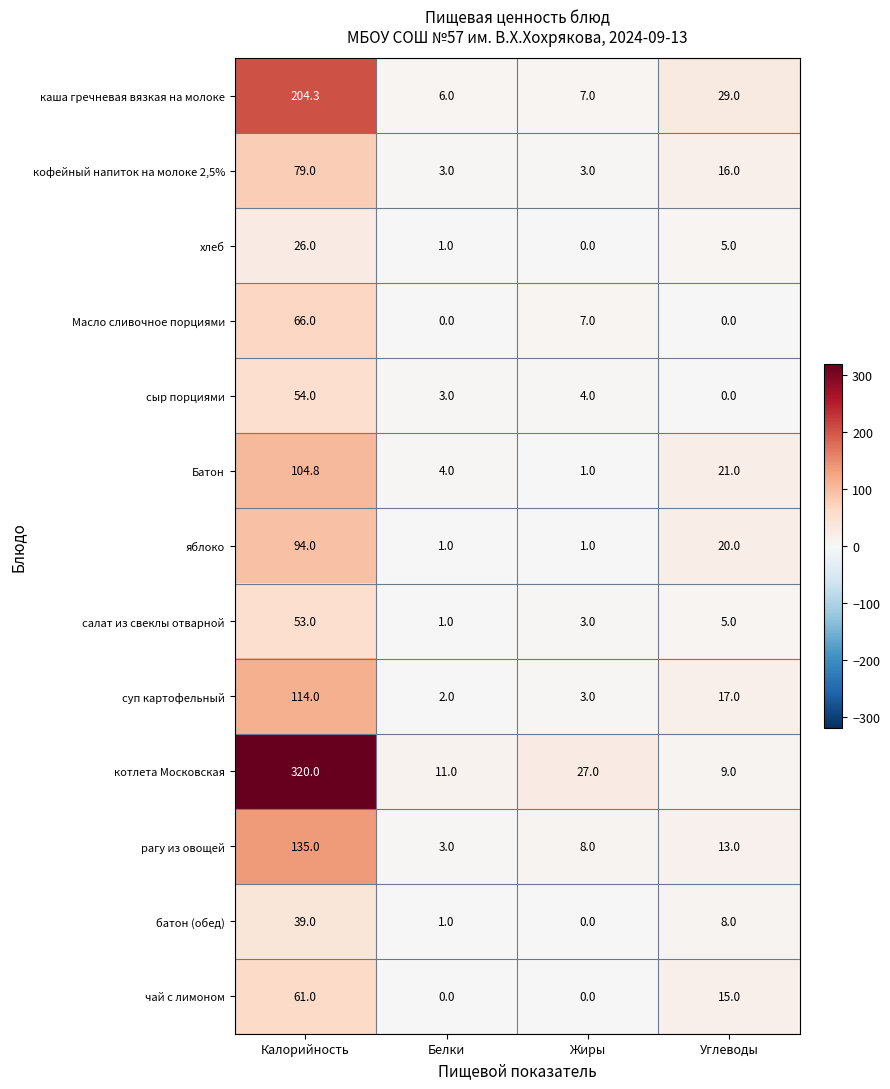

What is the average value of the котлета Московская series?

91.8